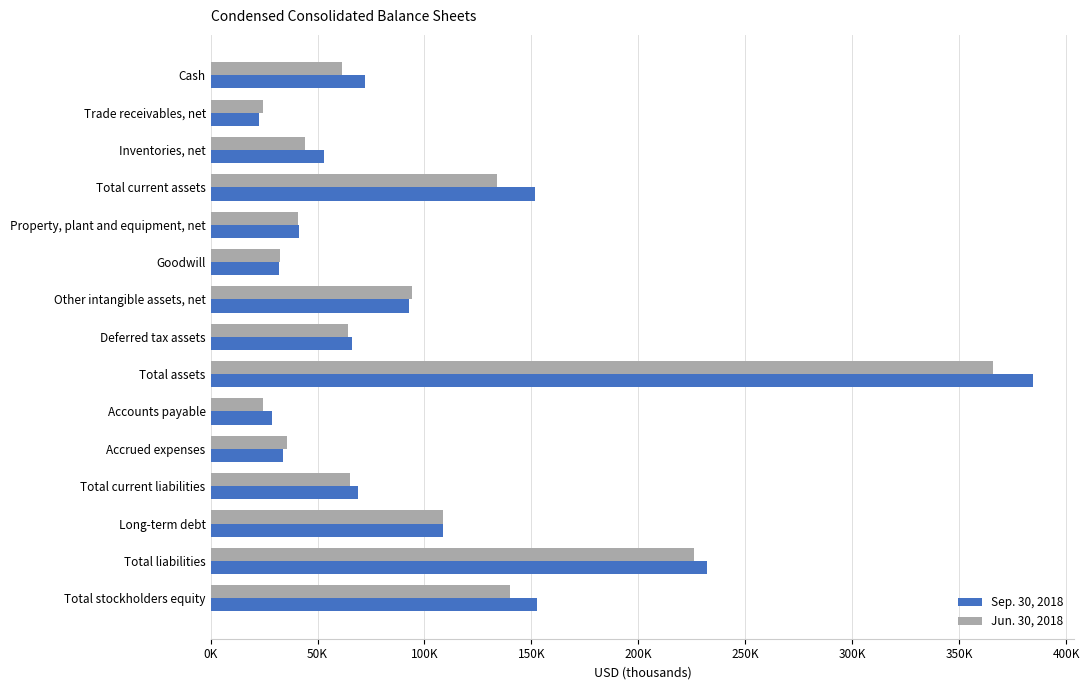

What are all the series names shown in the legend?

Sep. 30, 2018, Jun. 30, 2018